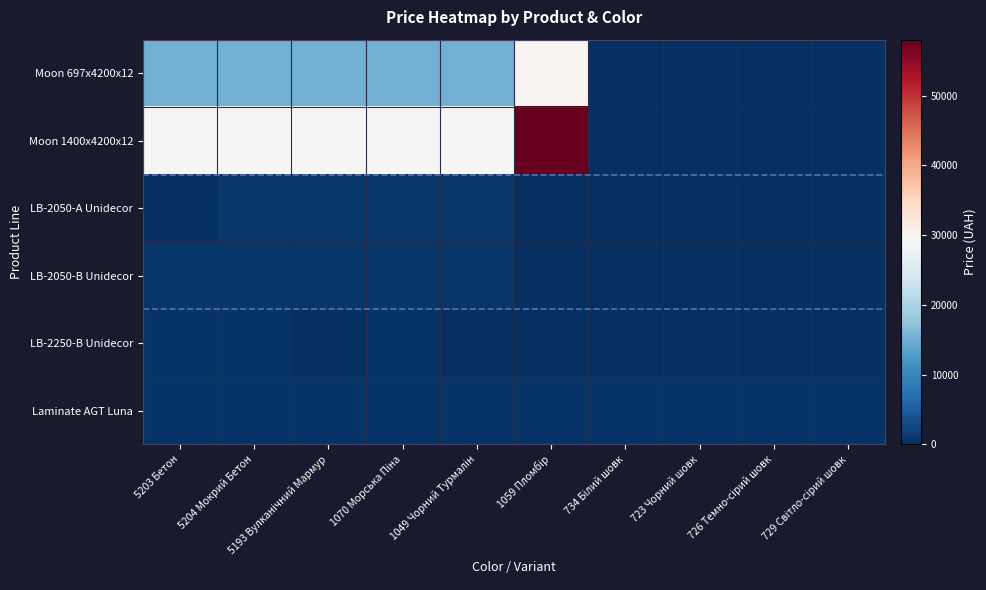

Which has a higher value, 1059 Пломбір or 726 Темно-сірий шовк?

1059 Пломбір